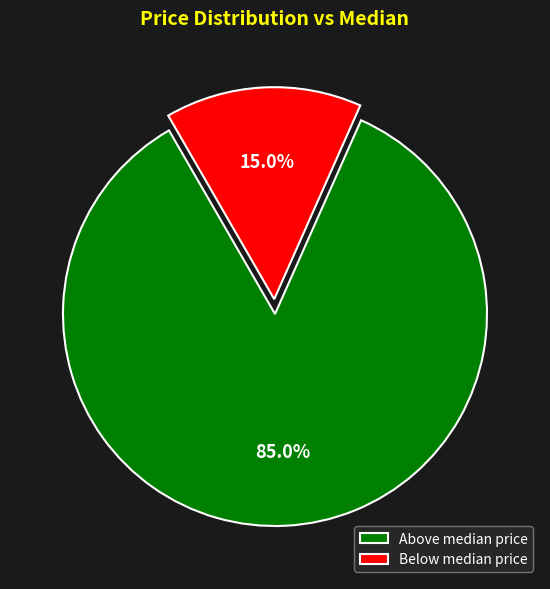

Which has a higher value, Above median price or Below median price?

Above median price